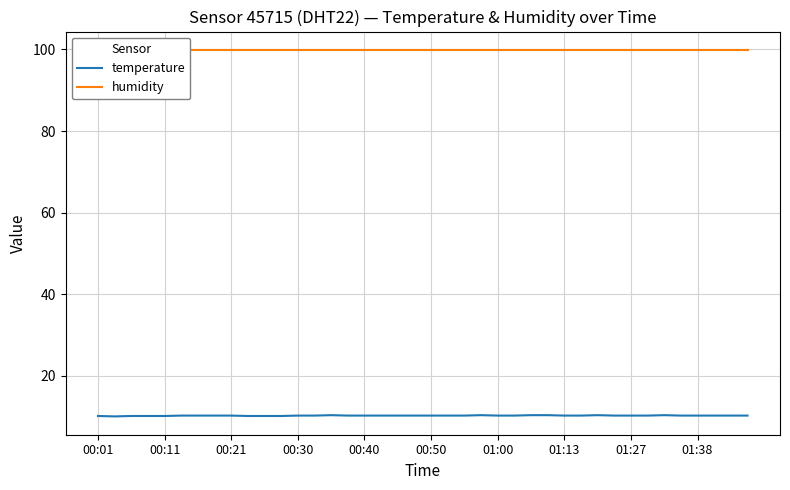

What is the sum of the temperature values at 38 and 30?

20.7